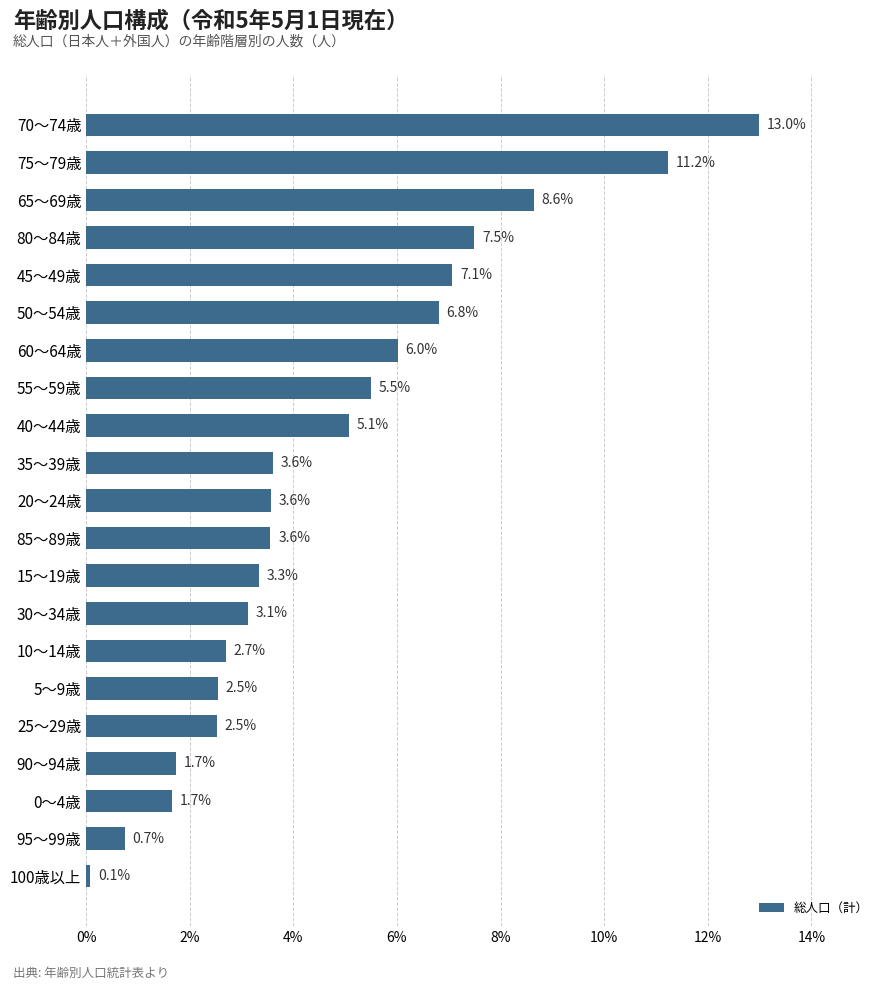

Between 75～79歳 and 5～9歳, which is larger?

75～79歳